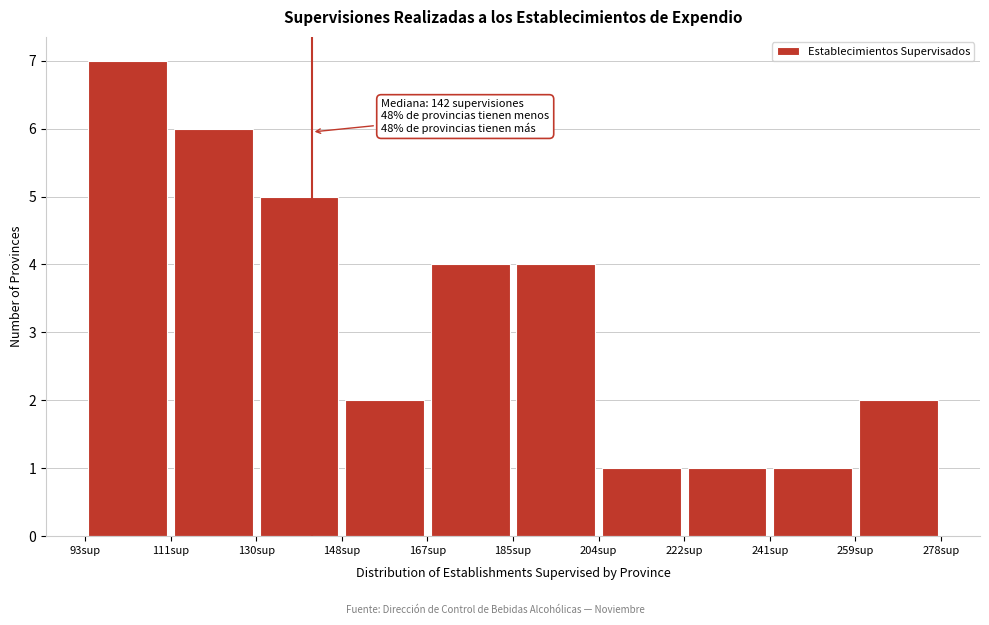

Which range on the x-axis has the tallest bar?

93.0 to 111.5